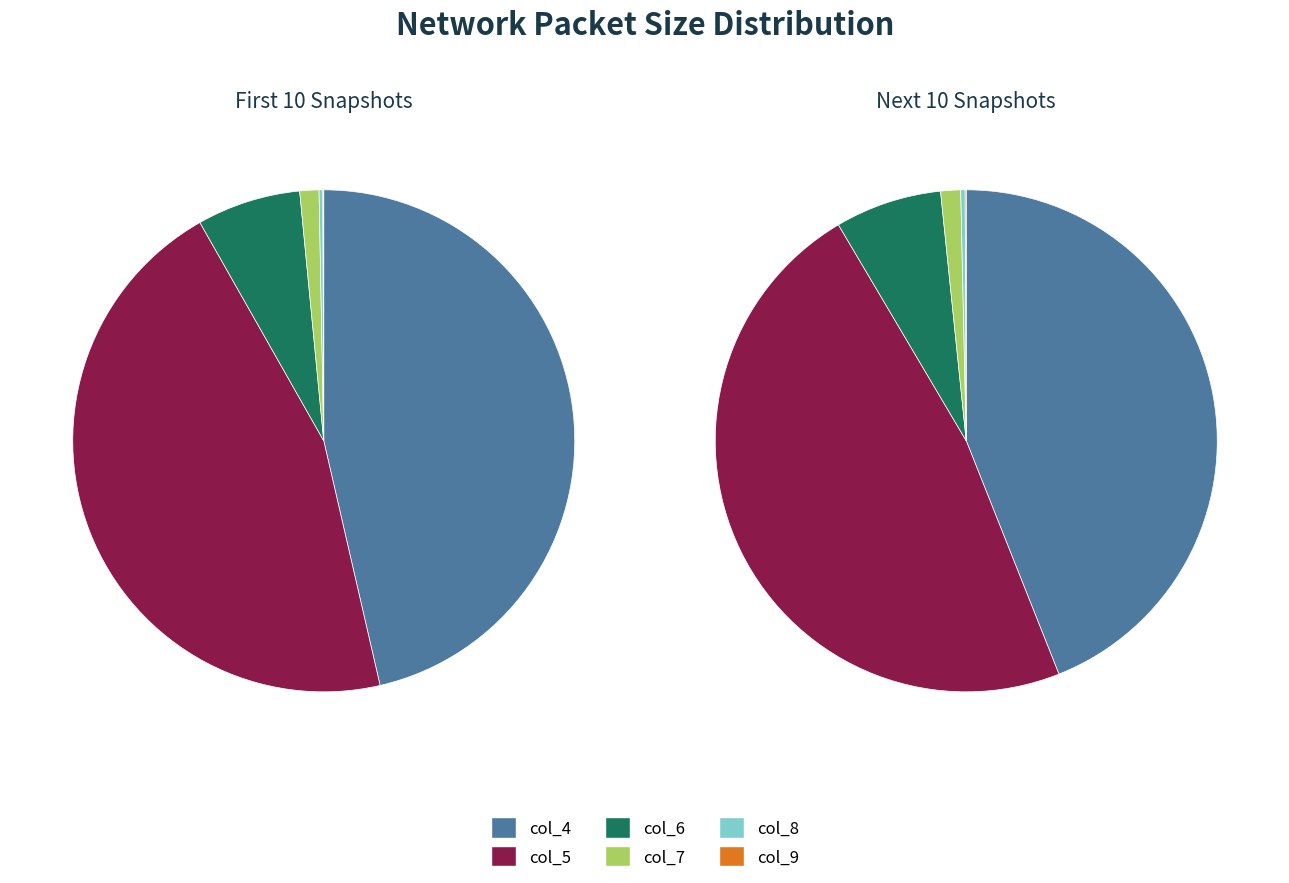

Does any single category account for the majority?

No